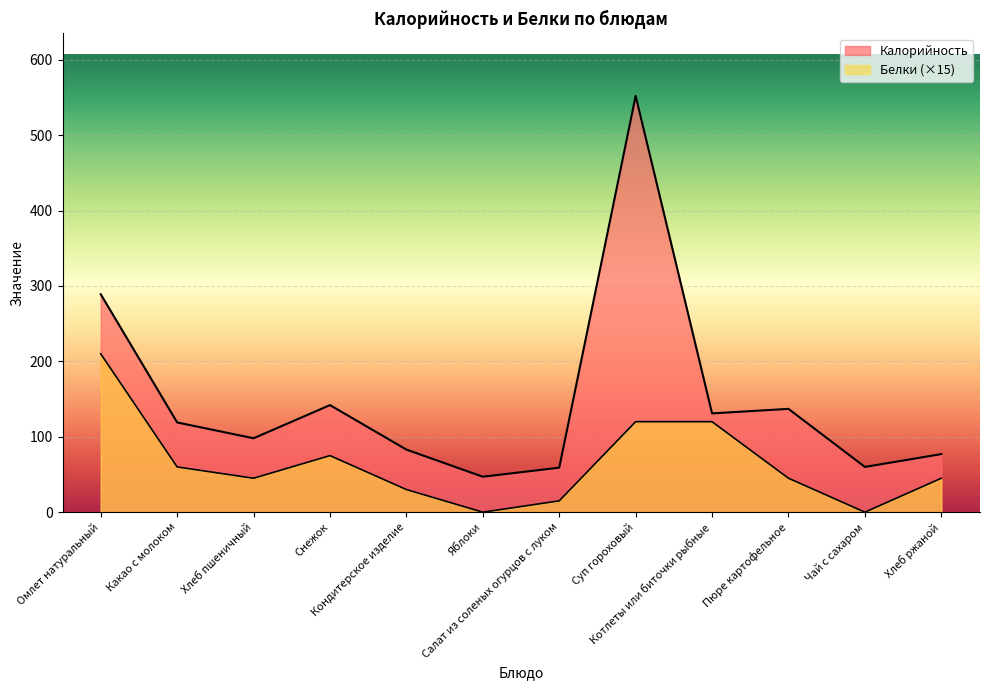

What is the difference between the Калорийность values at Омлет натуральный and Снежок?

147